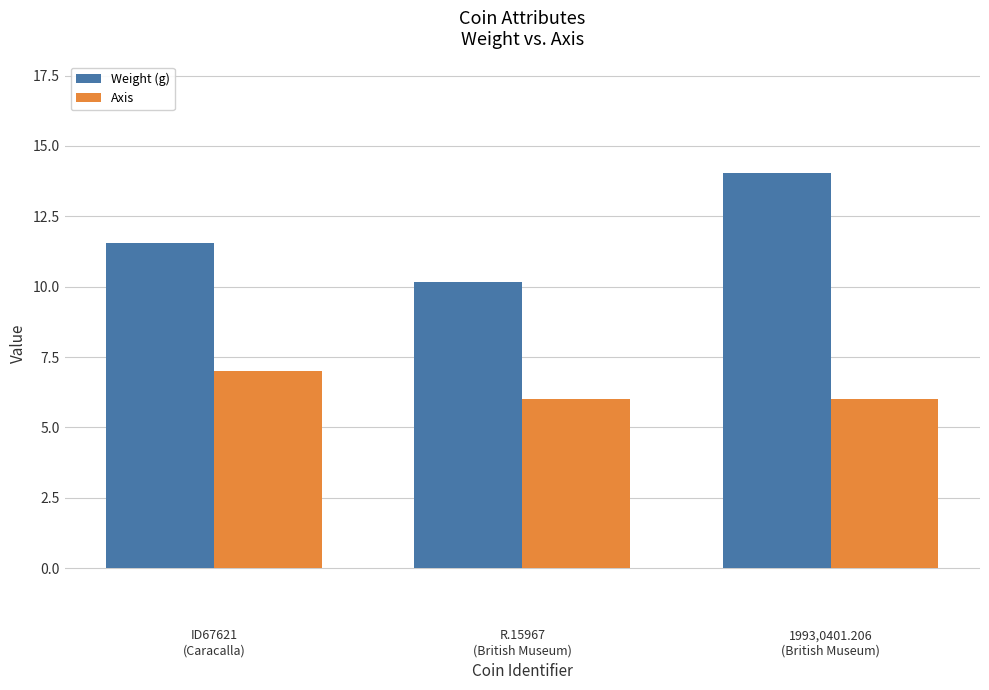

What are all the series names shown in the legend?

Weight (g), Axis